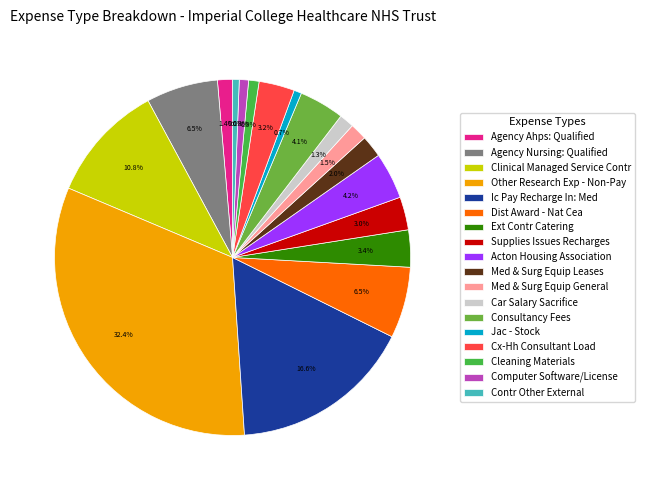

True or false: Cleaning Materials accounts for 1% of the total.

True